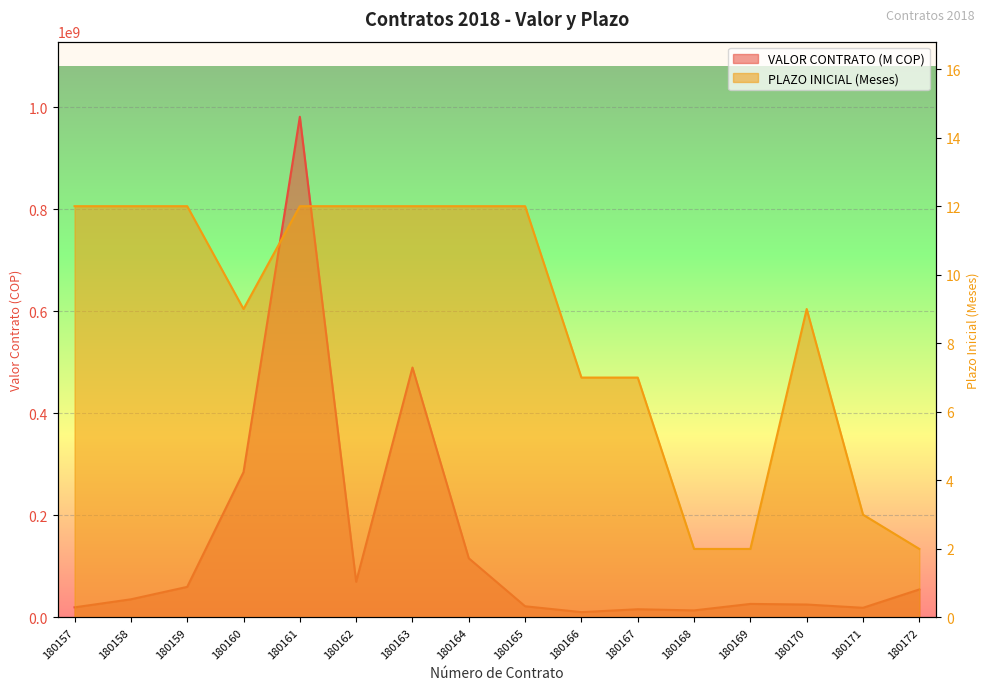

What is the approximate value of VALOR CONTRATO (M COP) at 180167, to the nearest 10?

16167000